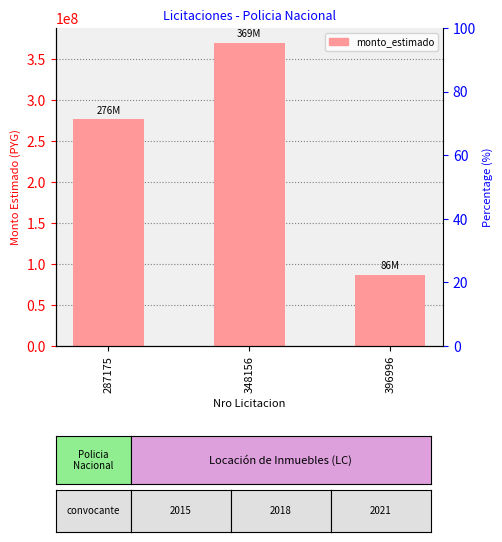

How many bars are there in total?

3